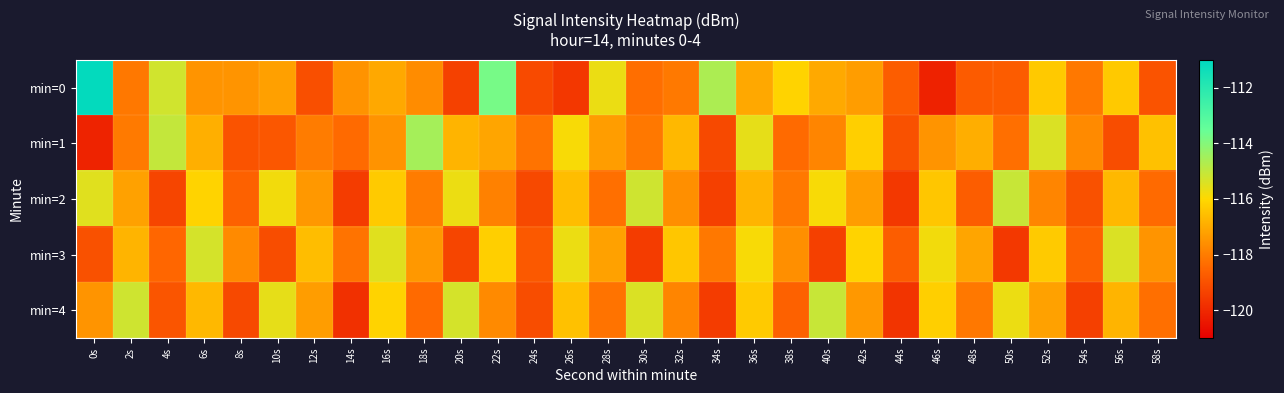

What is the greatest value displayed?

-111.1